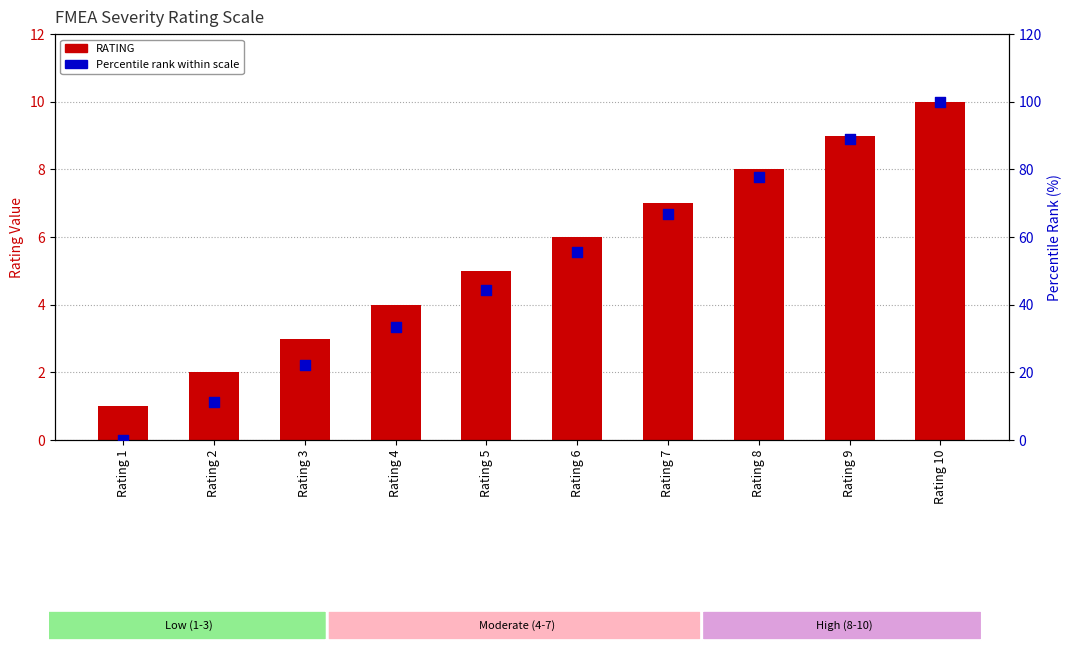

Is the value of RATING at Rating 8 greater than the value of Percentile rank within scale at Rating 3?

No